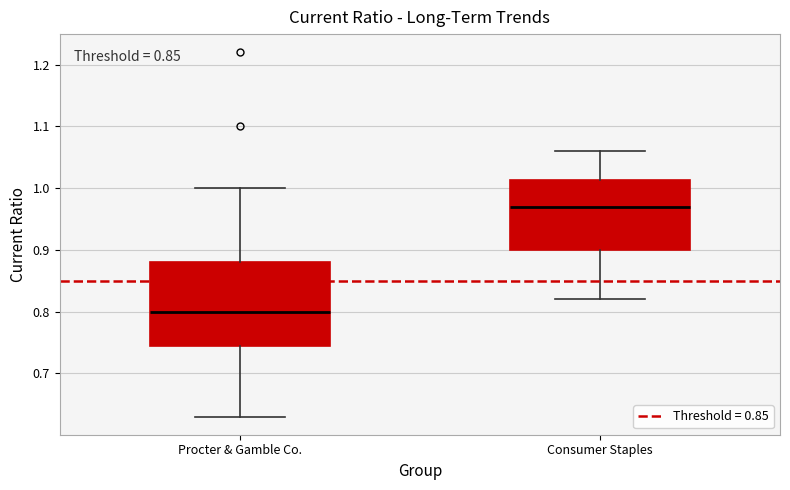

Reading left to right, read every box against the y-axis: the position of its median line, the range the box covers, and the ends of its whiskers. The values are not printed on the chart, so give them approximately, as read against the axis.

Procter & Gamble Co.: median 0.80, box 0.75 to 0.88, whiskers 0.63 to 1.00
Consumer Staples: median 0.97, box 0.90 to 1.01, whiskers 0.82 to 1.06